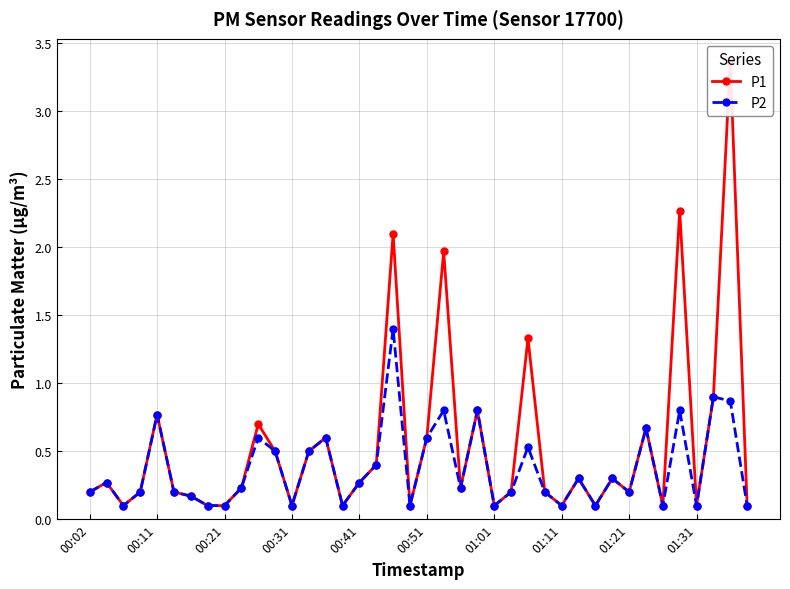

True or false: P2 and P1 intersect in this chart.

False